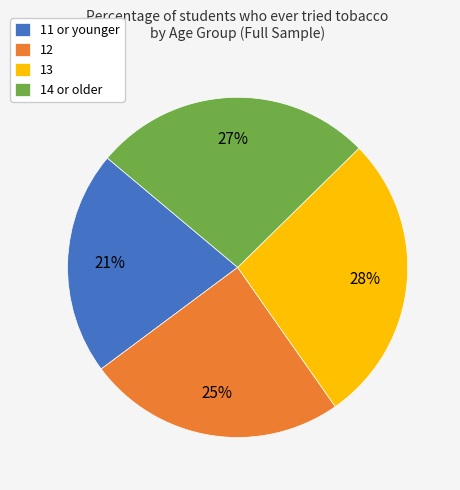

Combined, do 12 and 13 account for over 50%?

Yes